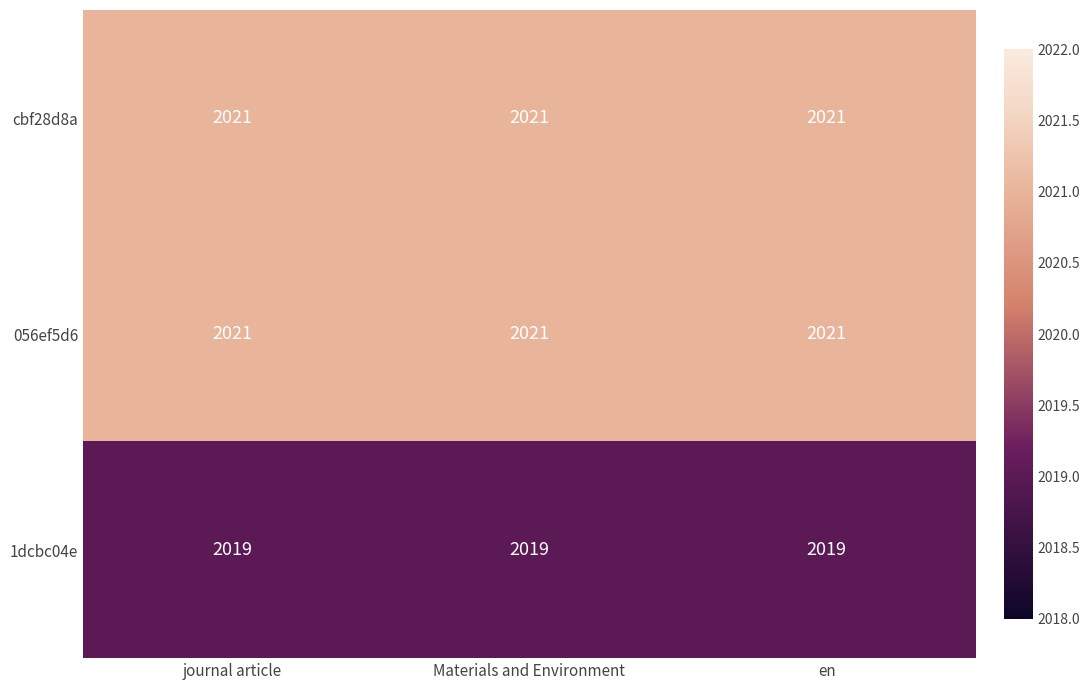

What is the minimum value shown in the chart?

2019